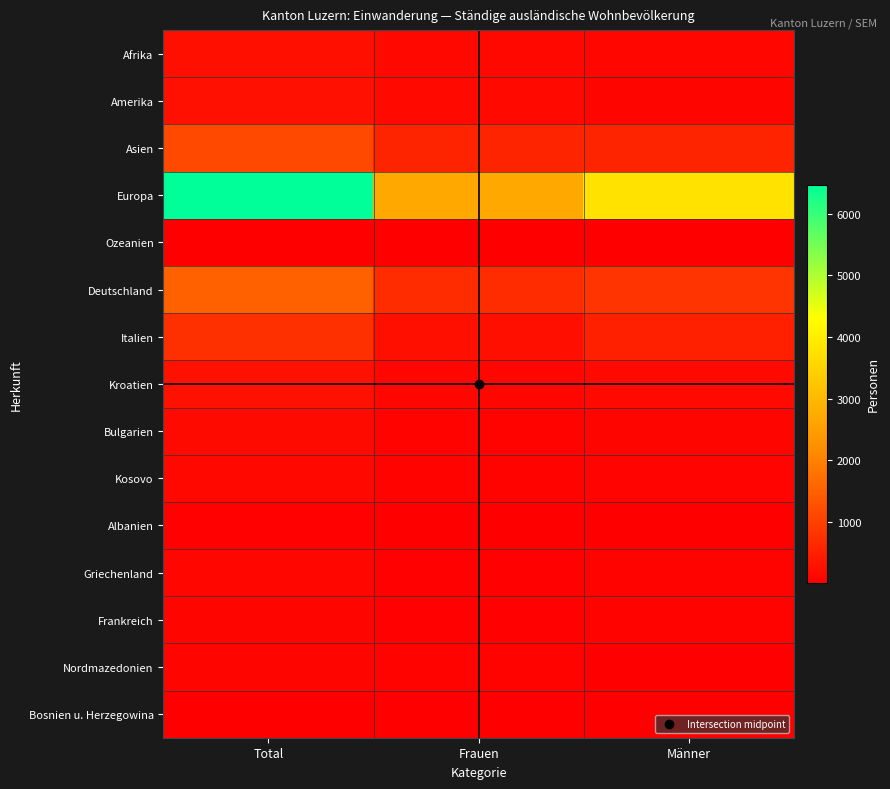

Reading left to right, list all the values displayed in this chart.

Afrika: Total=251	Frauen=132	Männer=119
Amerika: Total=258	Frauen=154	Männer=104
Asien: Total=1141	Frauen=573	Männer=568
Europa: Total=6470	Frauen=2686	Männer=3784
Ozeanien: Total=13	Frauen=5	Männer=8
Deutschland: Total=1504	Frauen=690	Männer=814
Italien: Total=754	Frauen=253	Männer=501
Kroatien: Total=274	Frauen=109	Männer=165
Bulgarien: Total=170	Frauen=64	Männer=106
Kosovo: Total=143	Frauen=60	Männer=83
Albanien: Total=40	Frauen=29	Männer=11
Griechenland: Total=107	Frauen=43	Männer=64
Frankreich: Total=102	Frauen=43	Männer=59
Nordmazedonien: Total=96	Frauen=67	Männer=29
Bosnien u. Herzegowina: Total=18	Frauen=8	Männer=10